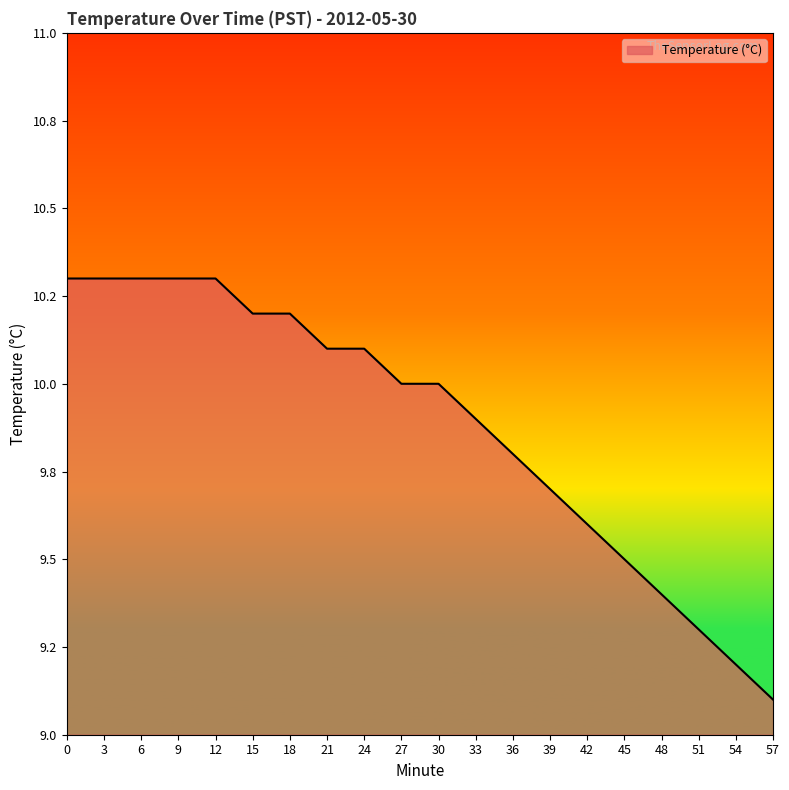

The chart shows a value of 5.5 at 42. True or false?

False